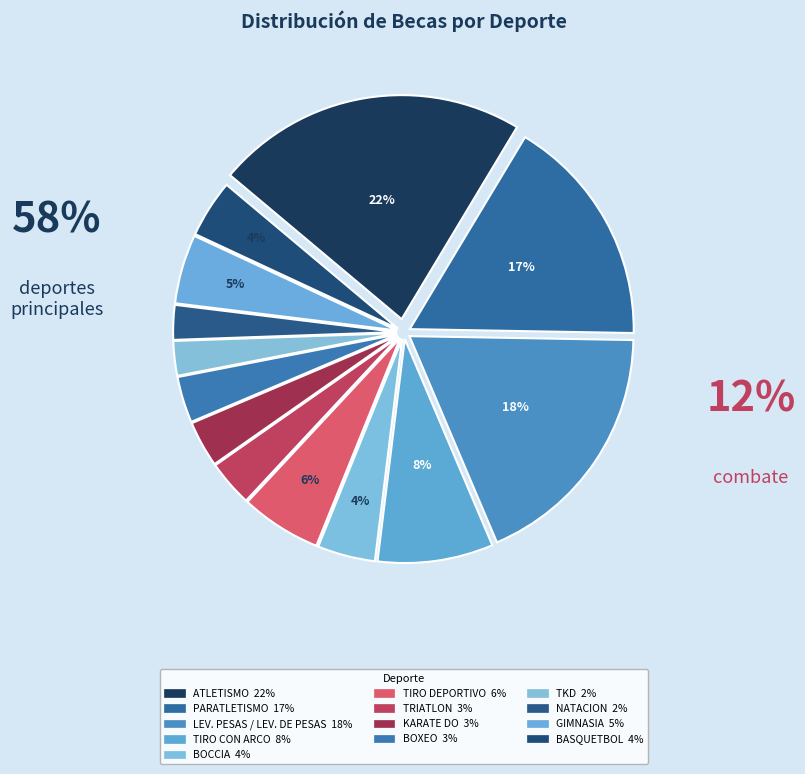

Is there a majority slice in this chart?

No